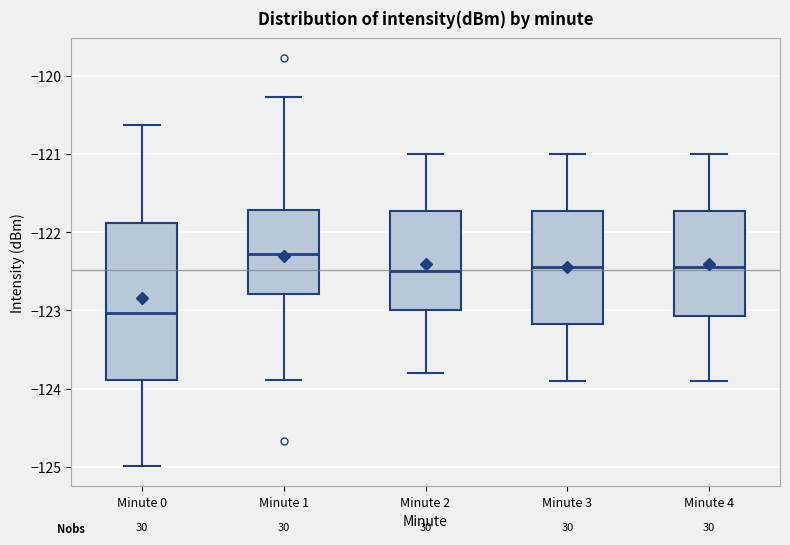

Where does the upper whisker of the box for Minute 1 end on the y-axis? The values are not printed on the chart, so give them approximately, as read against the axis.

-120.3